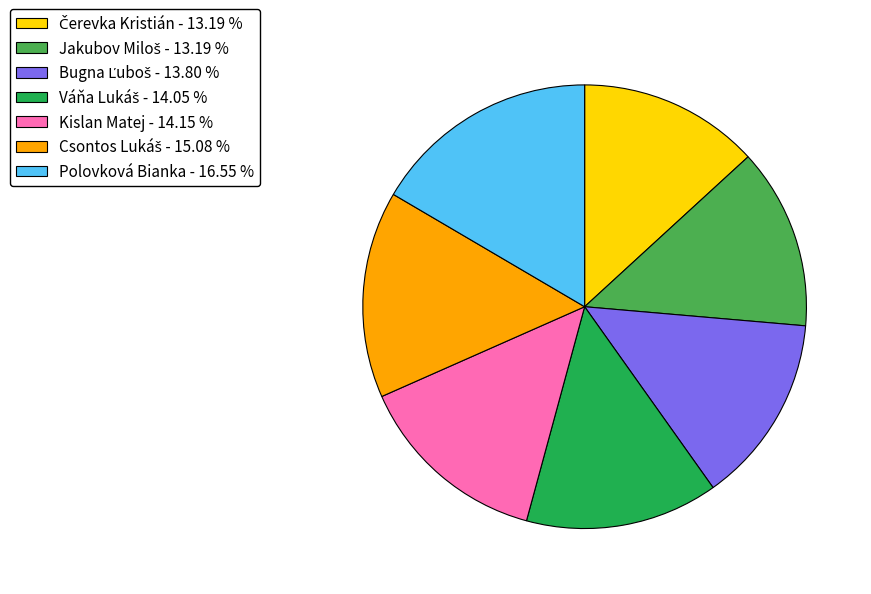

Is there a majority slice in this chart?

No